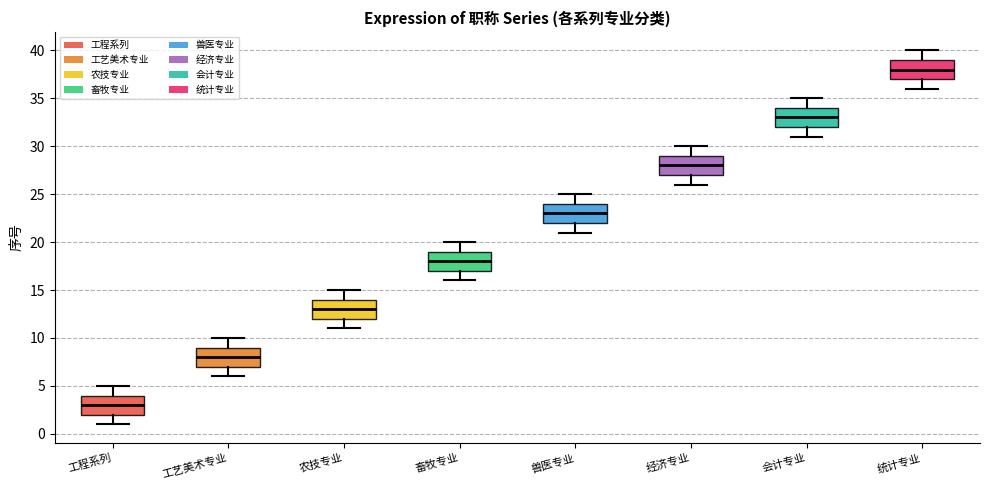

Where is the upper edge of the box for 兽医专业 on the y-axis? The values are not printed on the chart, so give them approximately, as read against the axis.

24